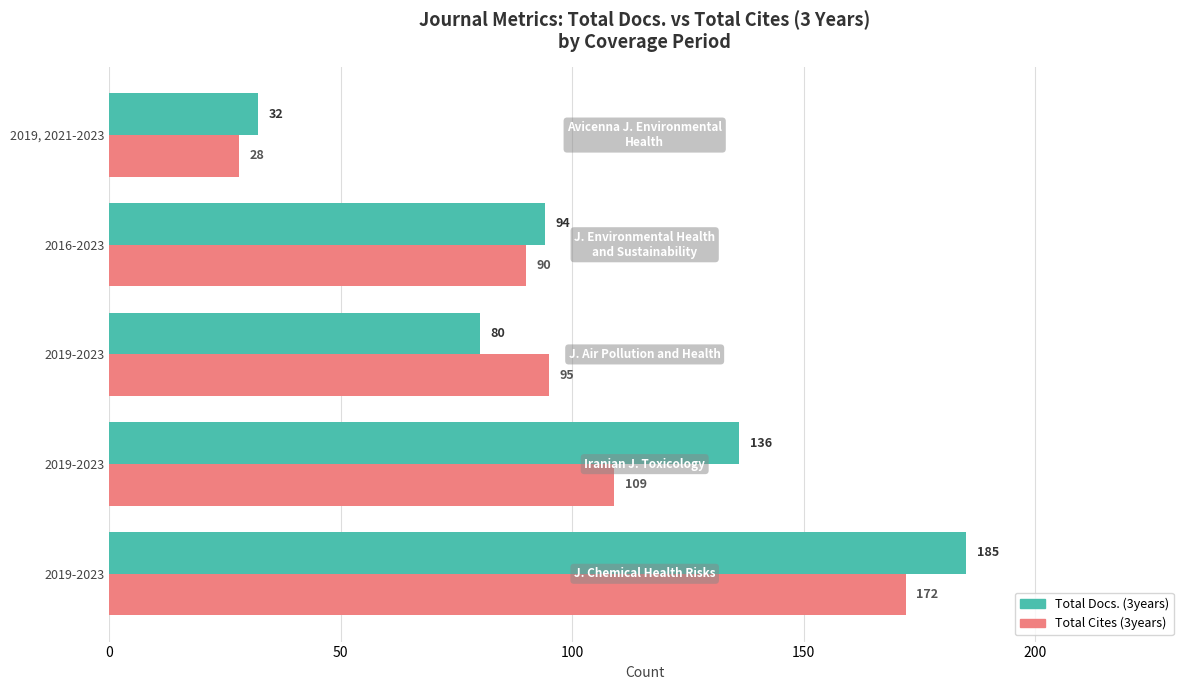

What is the value of the Total Cites (3years) bar at the 1st from the left?

172